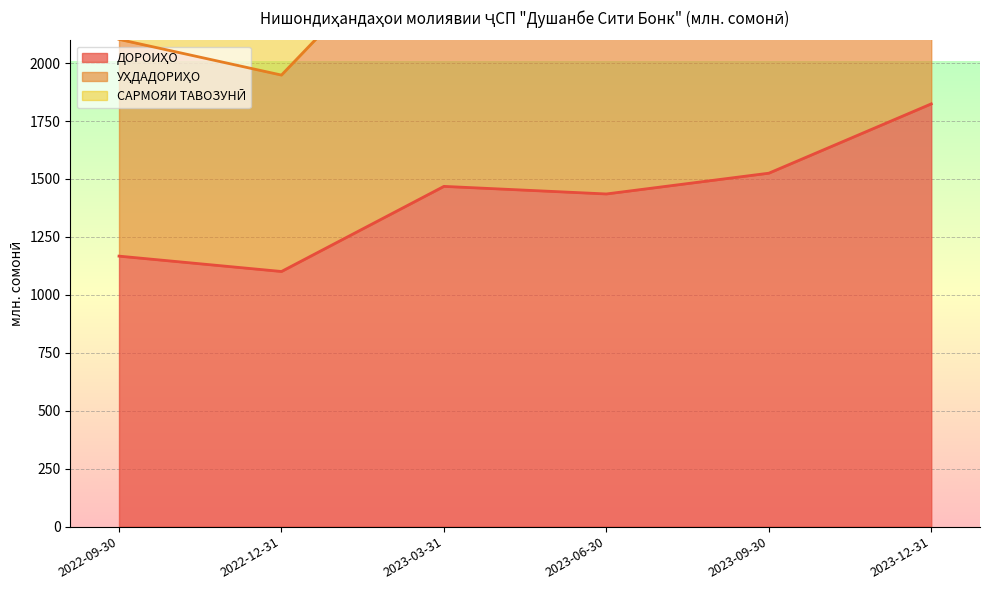

Count the number of data series in this chart.

3